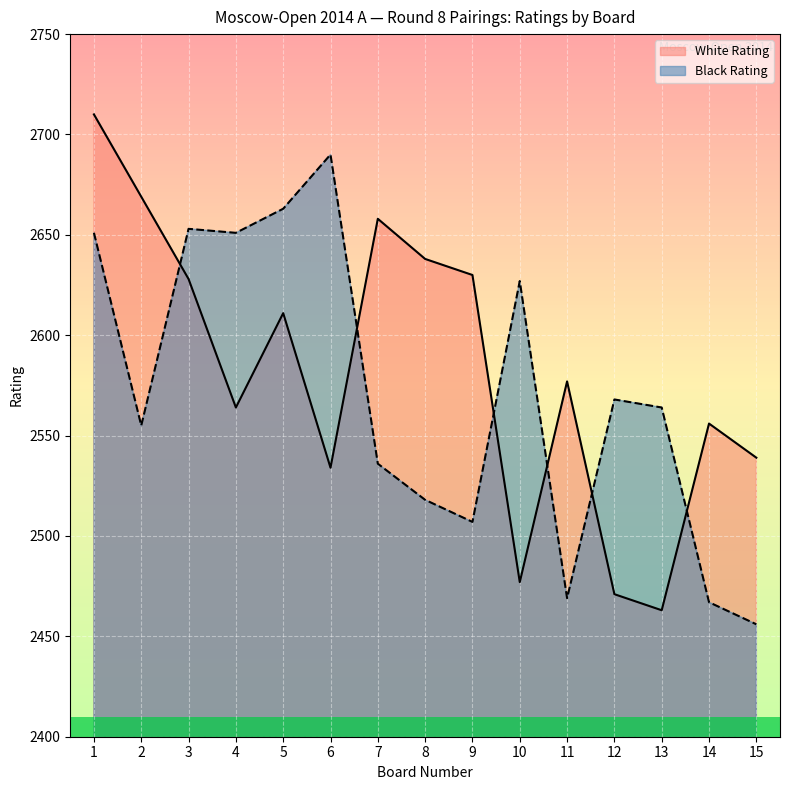

At which label does White Rating first exceed 2577?

1